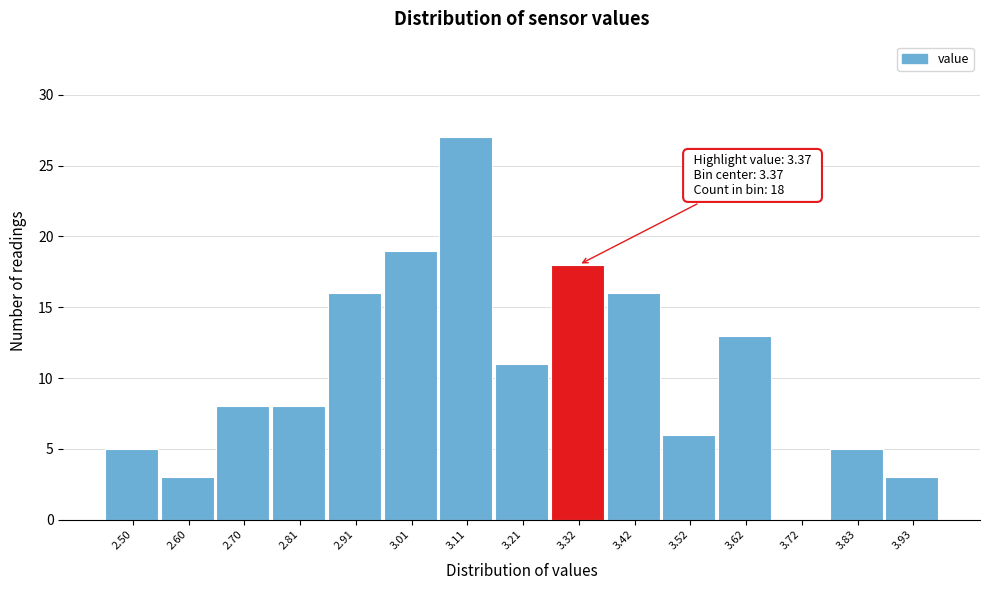

Reading left to right, extract all data points from this chart.

2.50=5	2.60=3	2.70=8	2.81=8	2.91=16	3.01=19	3.11=27	3.21=11	3.32=18	3.42=16	3.52=6	3.62=13	3.72=0	3.83=5	3.93=3